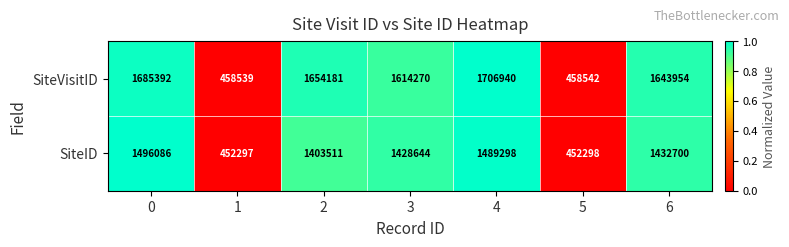

The value of SiteVisitID at 0 is 2915749. True or false?

False